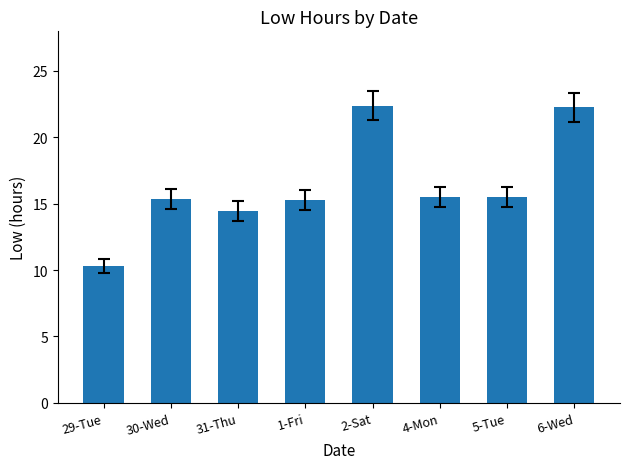

The value at 6-Wed is 31.1. True or false?

False